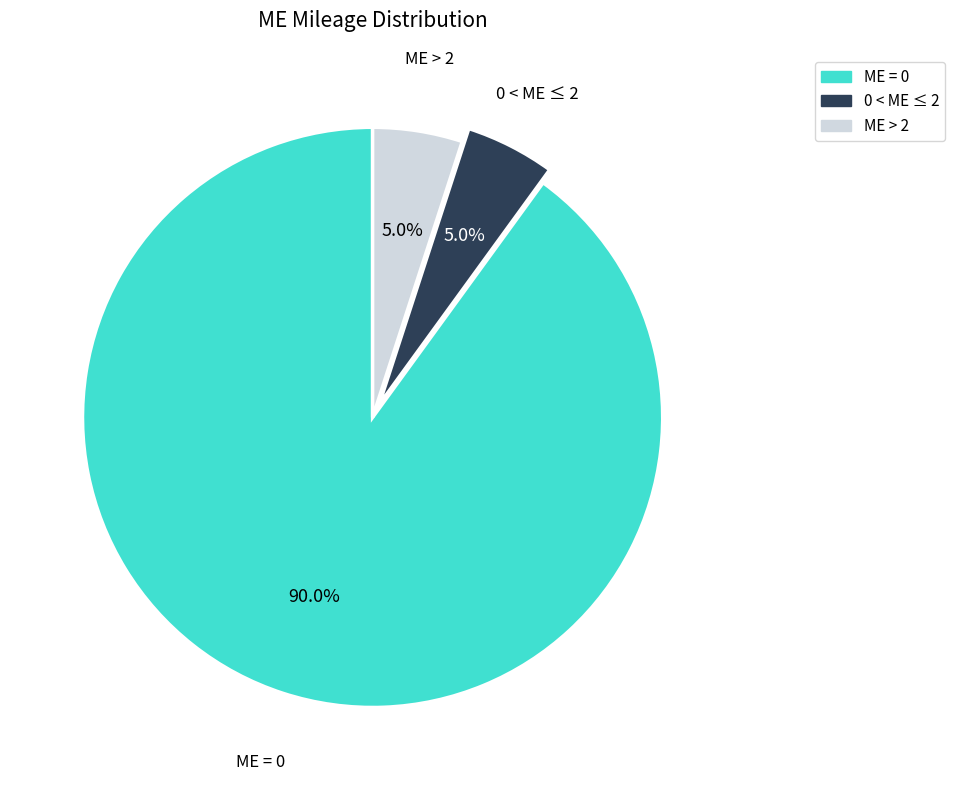

Is there any slice that represents more than half of the pie?

Yes